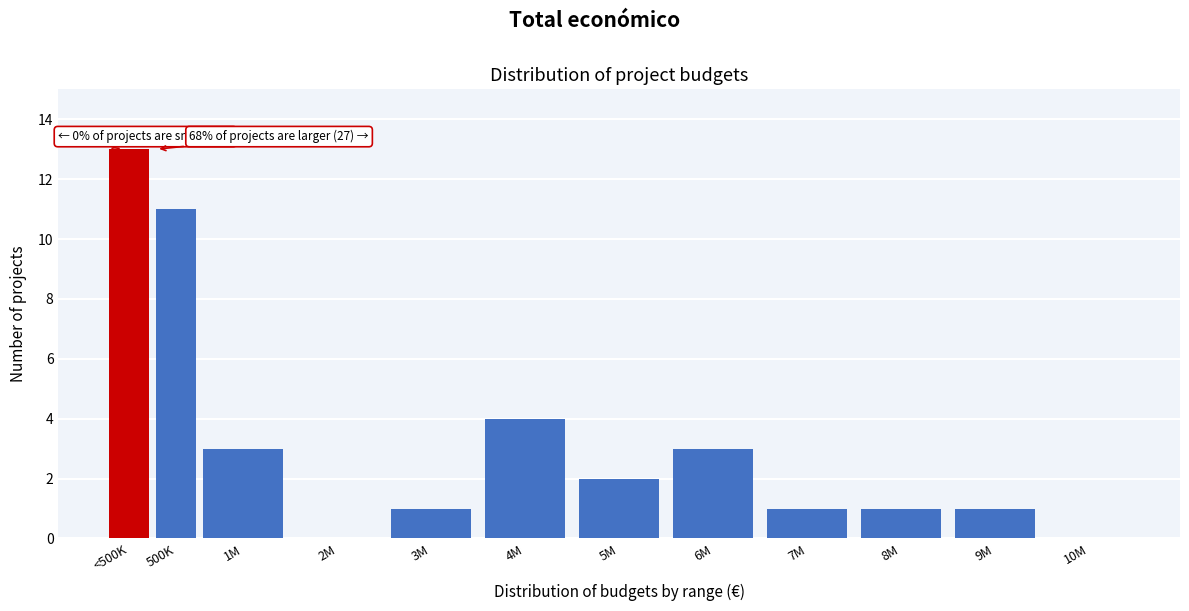

Reading left to right, list all the values displayed in this chart.

<500K=13	500K=11	1M=3	2M=0	3M=1	4M=4	5M=2	6M=3	7M=1	8M=1	9M=1	10M=0